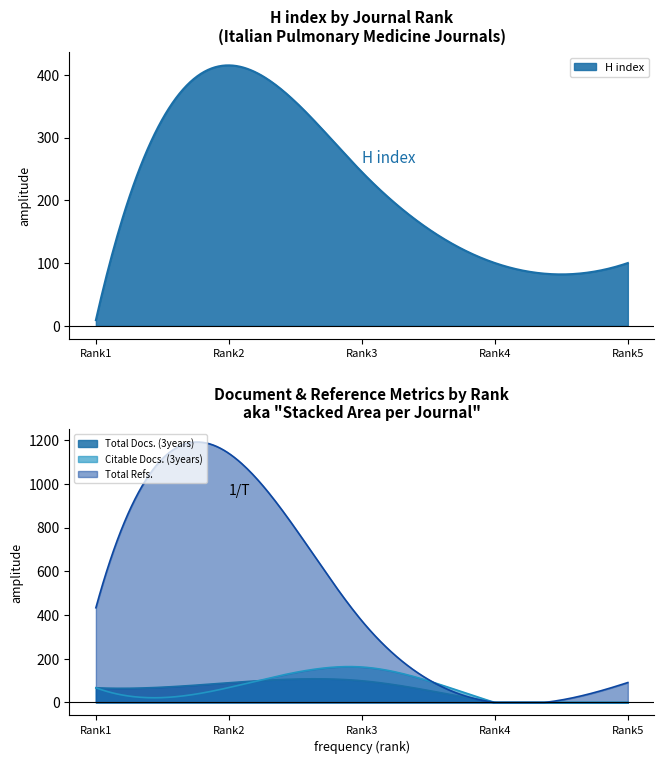

Reading right to left, transcribe all the data shown in this chart.

H index: Rank 1=9	Rank 2=415	Rank 3=245	Rank 4=100	Rank 5=100
Total Docs. (3years): Rank 1=67	Rank 2=90	Rank 3=99	Rank 4=0	Rank 5=0
Citable Docs. (3years): Rank 1=67	Rank 2=68	Rank 3=162	Rank 4=0	Rank 5=0
Total Refs.: Rank 1=433	Rank 2=1139	Rank 3=373	Rank 4=0	Rank 5=91